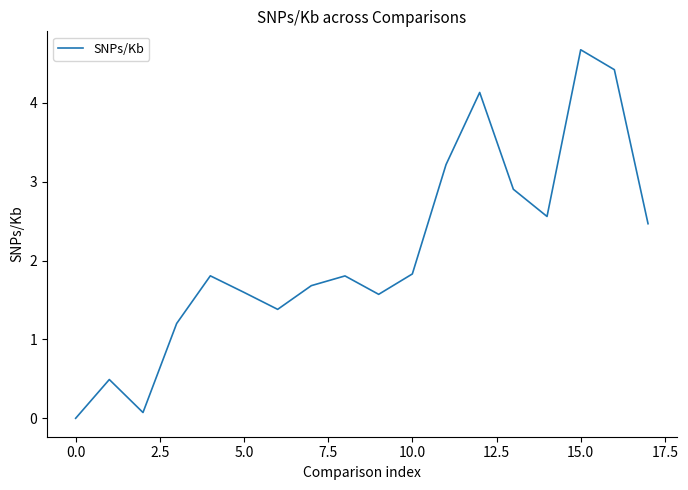

What is the maximum value shown in the chart?

4.7